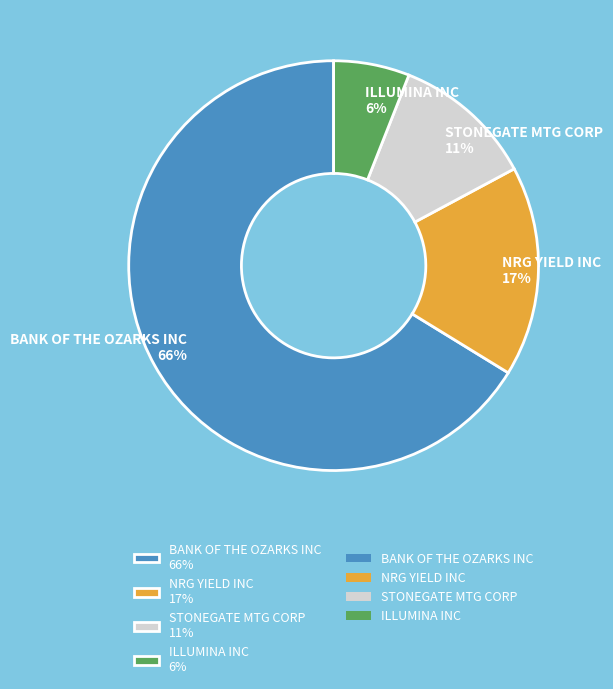

Which slice represents more than half of the pie?

BANK OF THE OZARKS INC